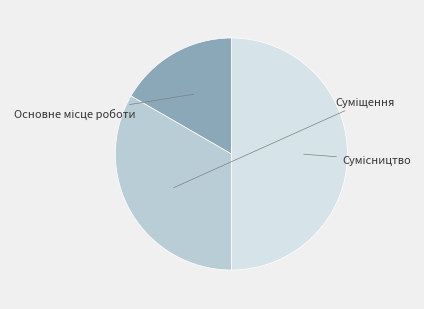

The Сумісництво slice represents 50% of the pie. True or false?

True